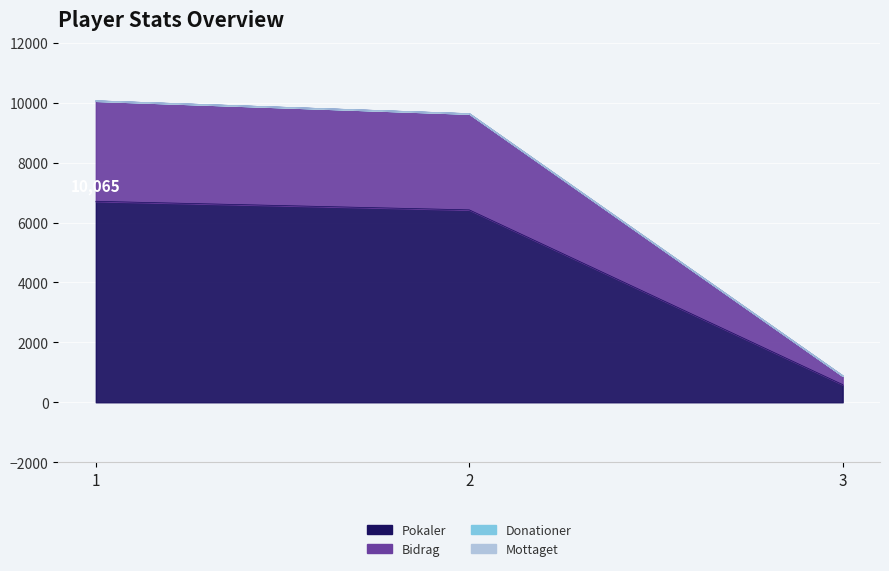

Which has a higher value, 3 or 1?

1